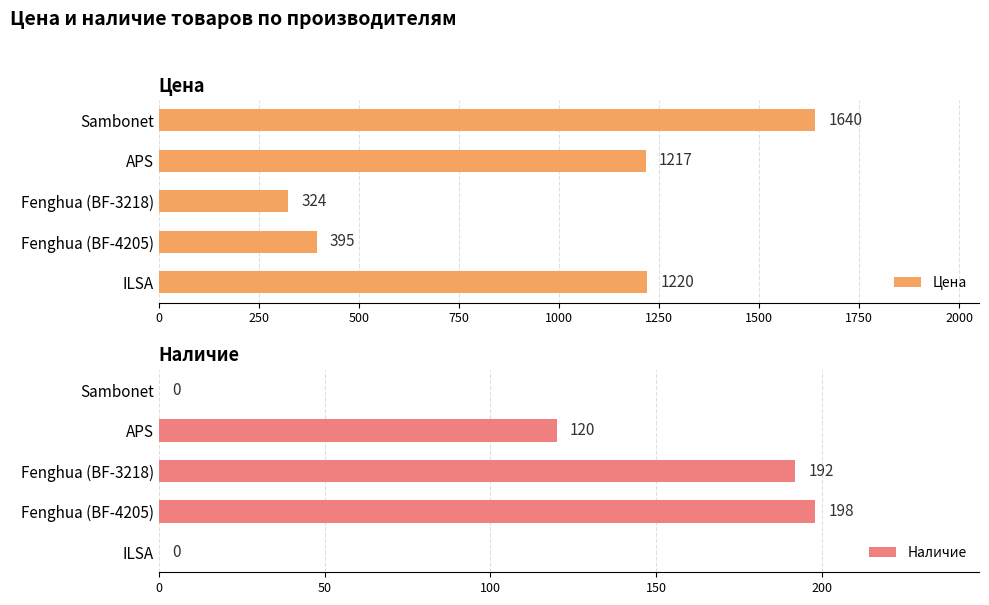

How many categories are shown in the chart?

5